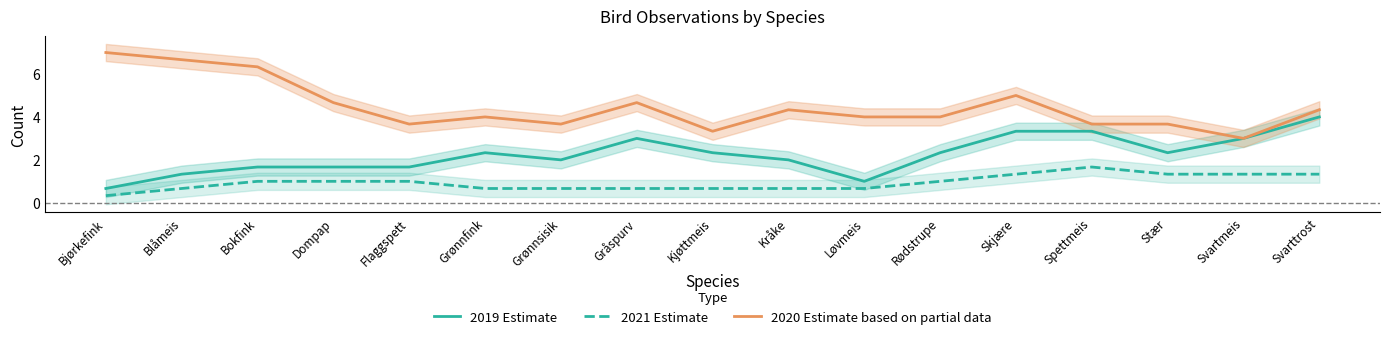

Reading right to left, list all the values displayed in this chart.

2019 Estimate: Svarttrost=4.0	Svartmeis=3.0	Stær=2.3	Spettmeis=3.3	Skjære=3.3	Rødstrupe=2.3	Løvmeis=1.0	Kråke=2.0	Kjøttmeis=2.3	Gråspurv=3.0	Grønnsisik=2.0	Grønnfink=2.3	Flaggspett=1.7	Dompap=1.7	Bokfink=1.7	Blåmeis=1.3	Bjørkefink=0.7
2021 Estimate: Svarttrost=1.3	Svartmeis=1.3	Stær=1.3	Spettmeis=1.7	Skjære=1.3	Rødstrupe=1.0	Løvmeis=0.7	Kråke=0.7	Kjøttmeis=0.7	Gråspurv=0.7	Grønnsisik=0.7	Grønnfink=0.7	Flaggspett=1.0	Dompap=1.0	Bokfink=1.0	Blåmeis=0.7	Bjørkefink=0.3
2020 Estimate based on partial data: Svarttrost=4.3	Svartmeis=3.0	Stær=3.7	Spettmeis=3.7	Skjære=5.0	Rødstrupe=4.0	Løvmeis=4.0	Kråke=4.3	Kjøttmeis=3.3	Gråspurv=4.7	Grønnsisik=3.7	Grønnfink=4.0	Flaggspett=3.7	Dompap=4.7	Bokfink=6.3	Blåmeis=6.7	Bjørkefink=7.0